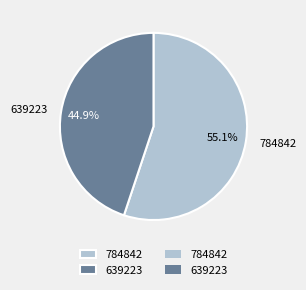

Does any single category account for the majority?

Yes